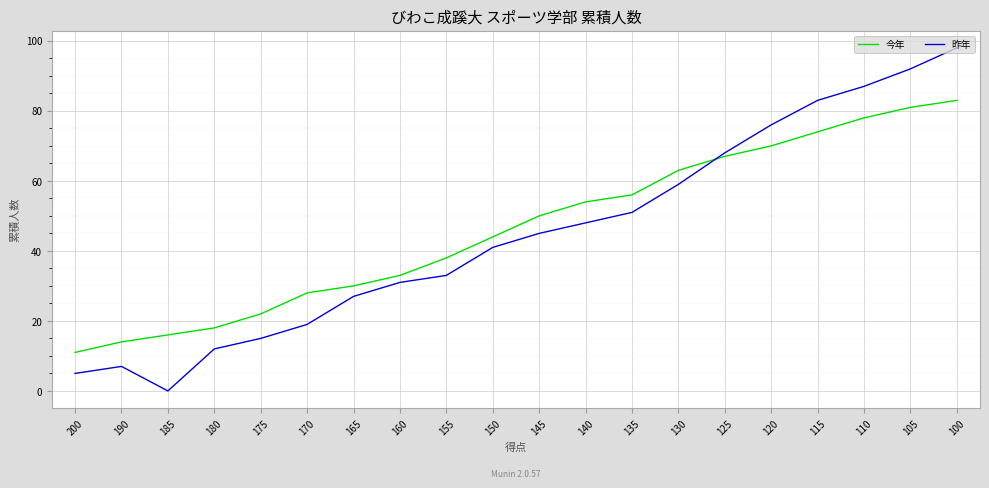

Reading left to right, transcribe all the data shown in this chart.

今年: 200=11	190=14	185=16	180=18	175=22	170=28	165=30	160=33	155=38	150=44	145=50	140=54	135=56	130=63	125=67	120=70	115=74	110=78	105=81	100=83
昨年: 200=5	190=7	185=0	180=12	175=15	170=19	165=27	160=31	155=33	150=41	145=45	140=48	135=51	130=59	125=68	120=76	115=83	110=87	105=92	100=98